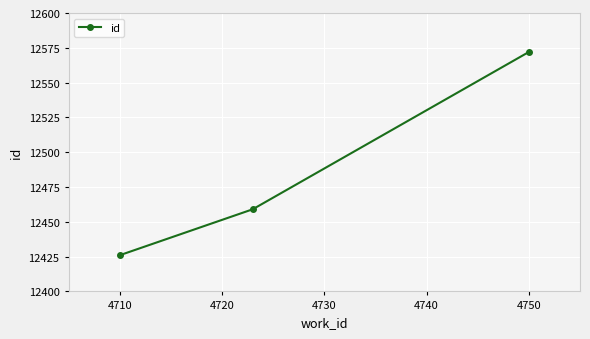

What is the average value?

12486